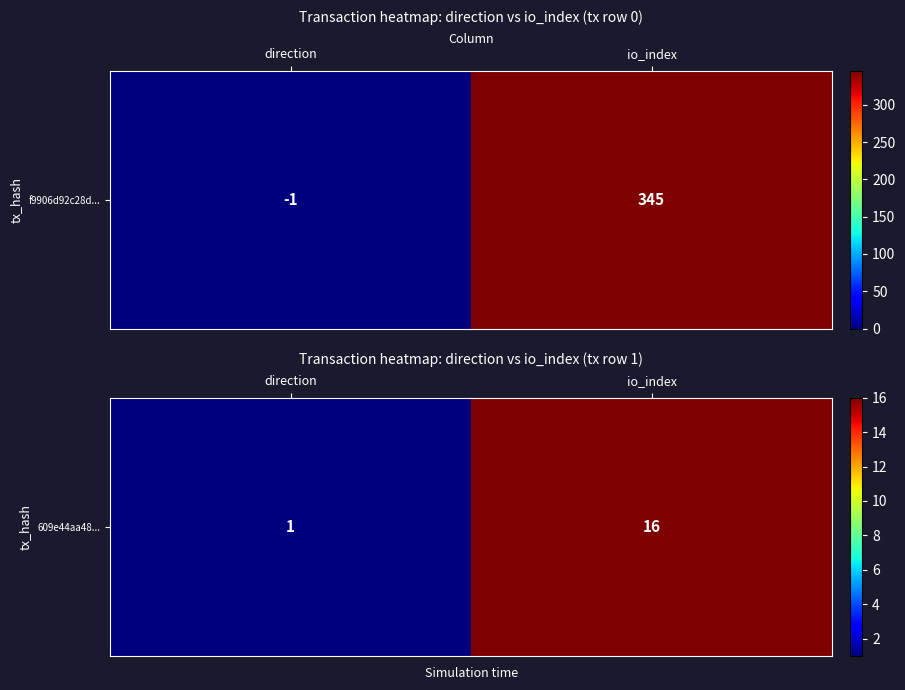

Reading left to right, list all the values displayed in this chart.

direction=1	io_index=16